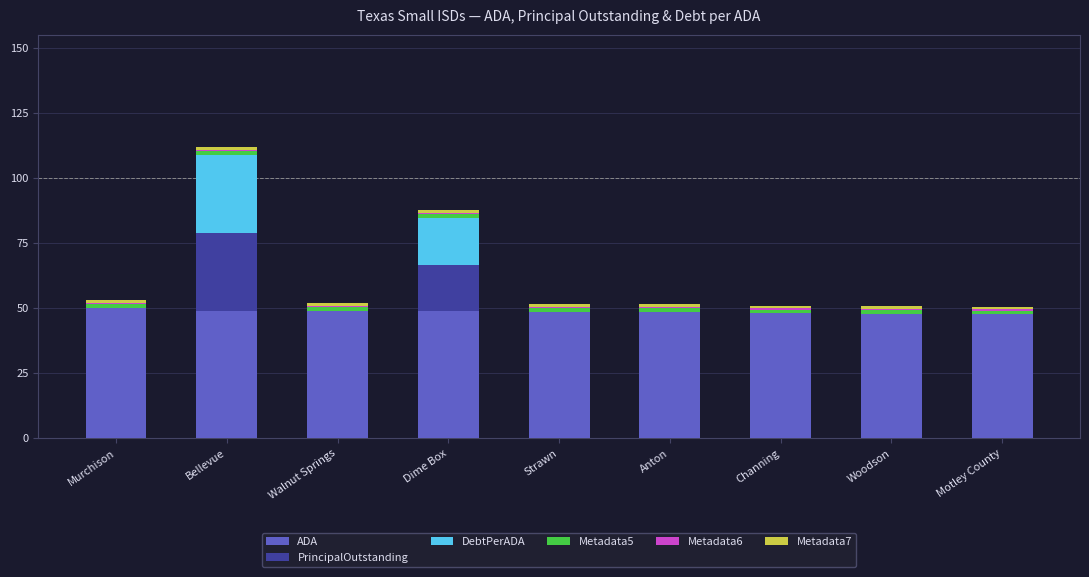

How many values in the ADA series exceed 48?

6